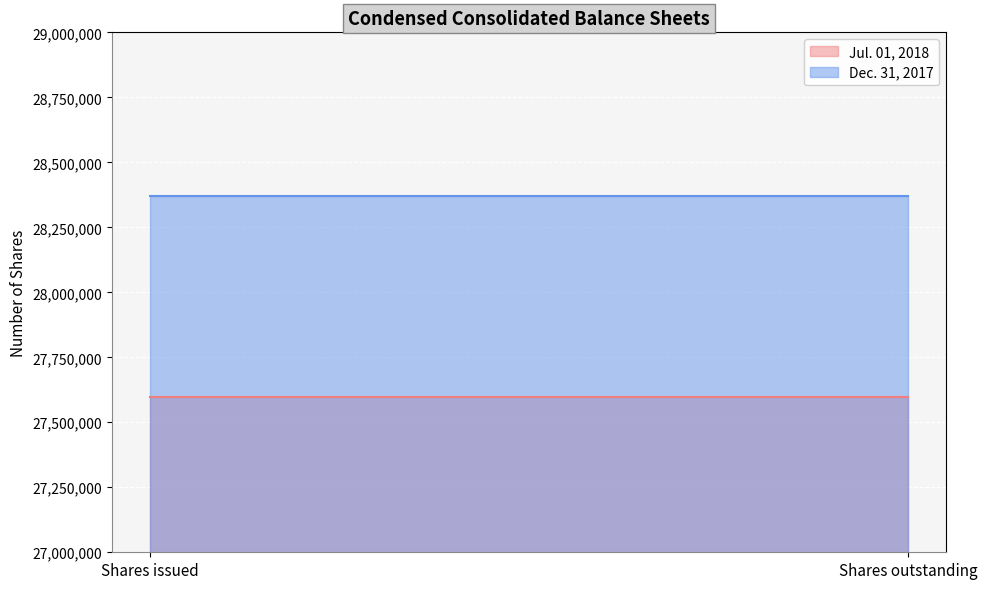

What is the maximum value for Jul. 01, 2018?

27597126